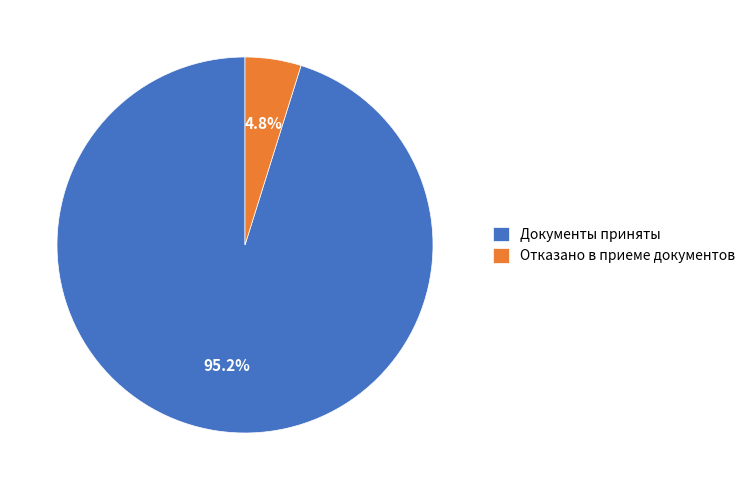

Combined, what portion of the pie is Документы приняты and Отказано в приеме документов?

100.0%